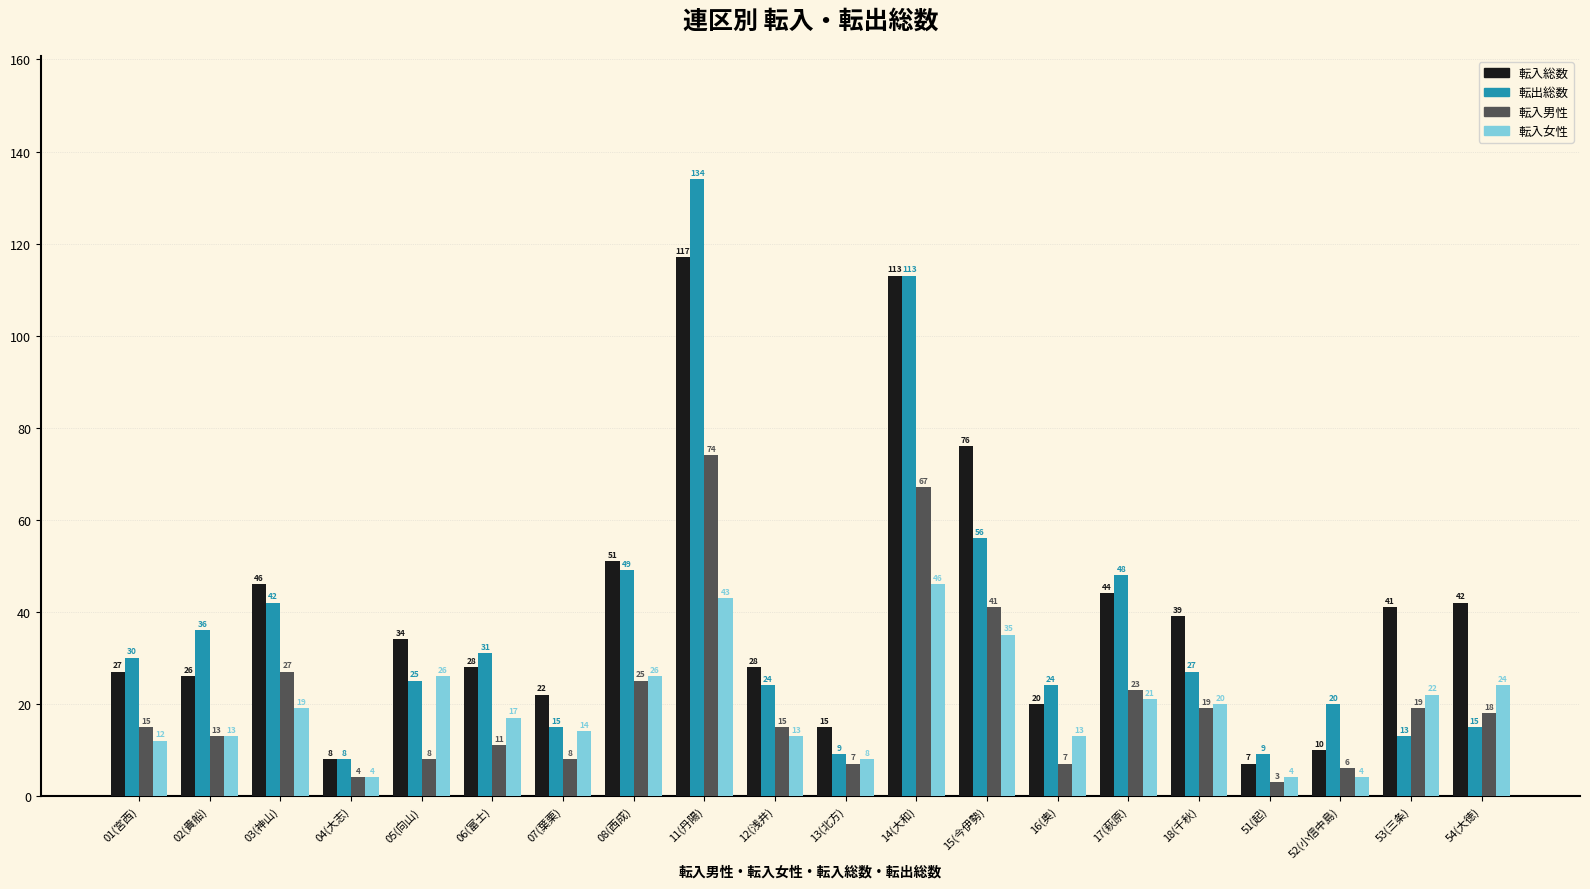

What is the label of the 3rd bar from the right?

52(小信中島)